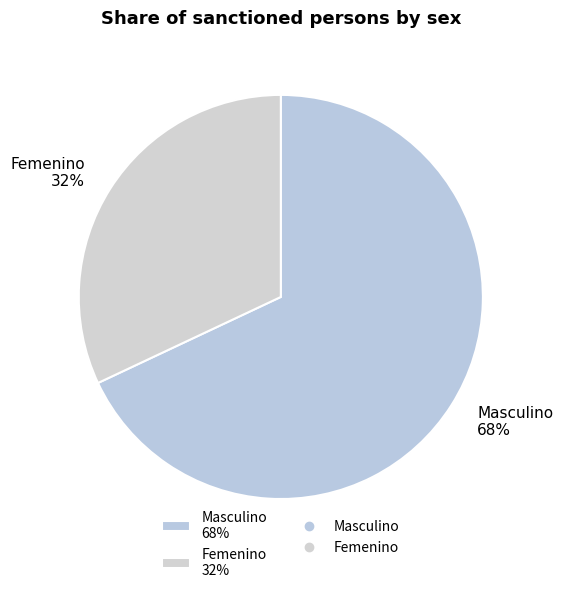

Which slice is the largest?

Masculino